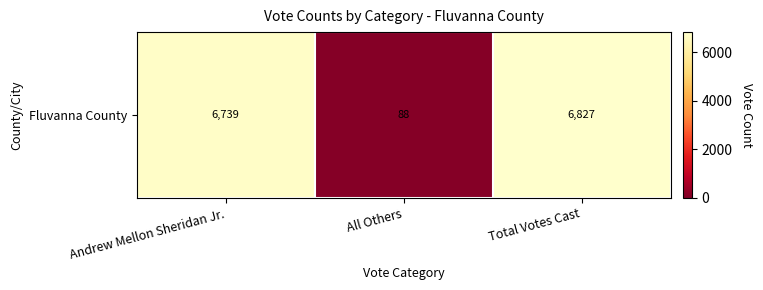

Where is the data nearest to the value 3457?

Andrew Mellon Sheridan Jr.